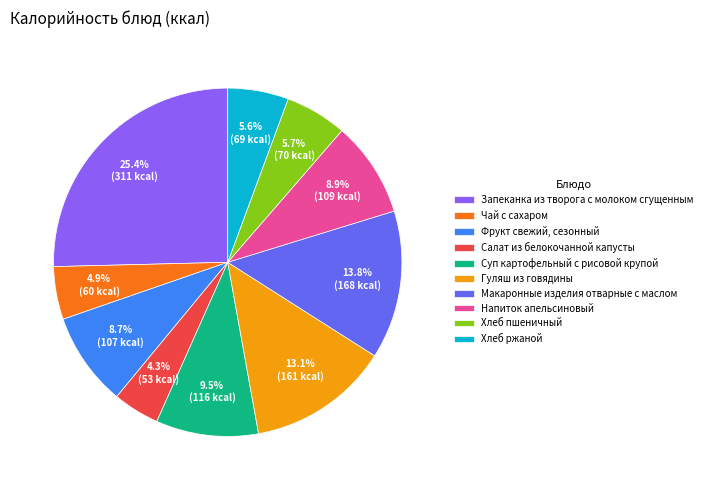

Is it true that Запеканка из творога с молоком сгущенным is 13% of the pie?

False